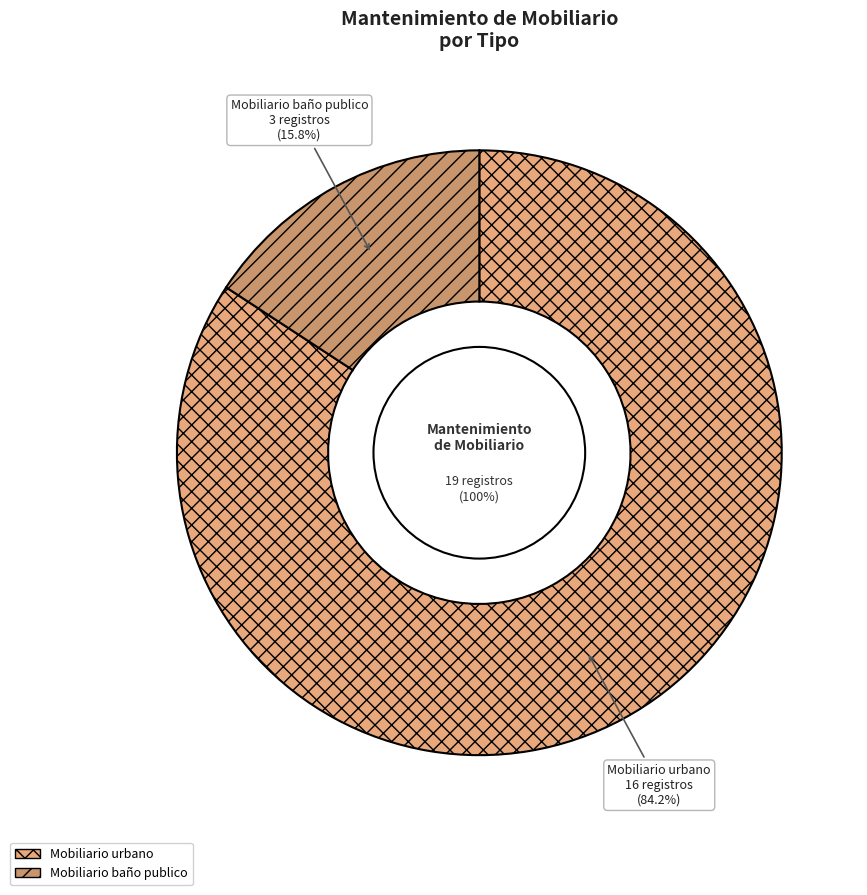

To the nearest percent, what is the difference between the Mobiliario baño publico and Mobiliario urbano slice percentages?

68%